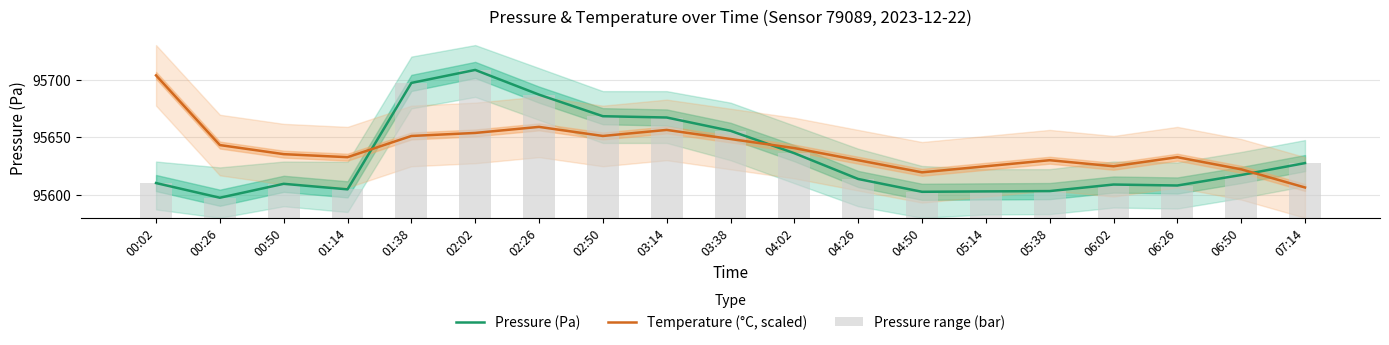

Which series has the widest spread of values?

Pressure (Pa)